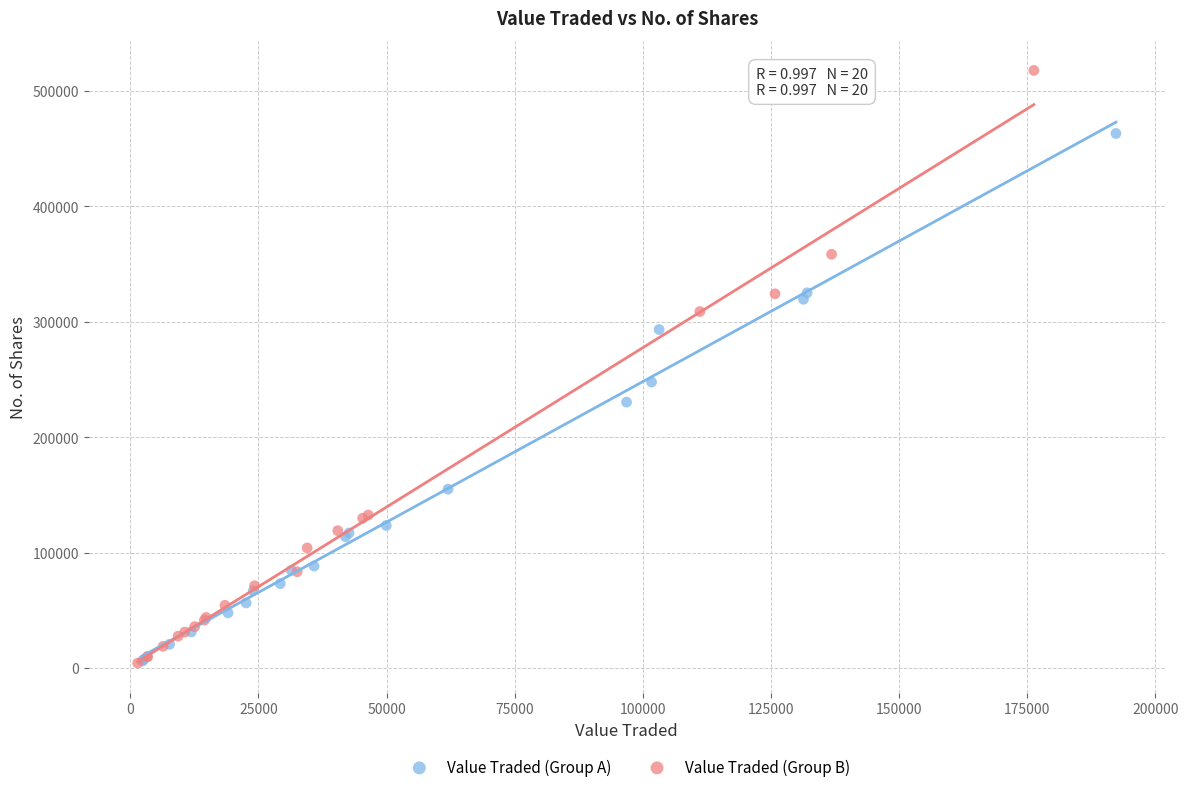

Which series has the largest Y range (max minus min)?

Value Traded (Group B)